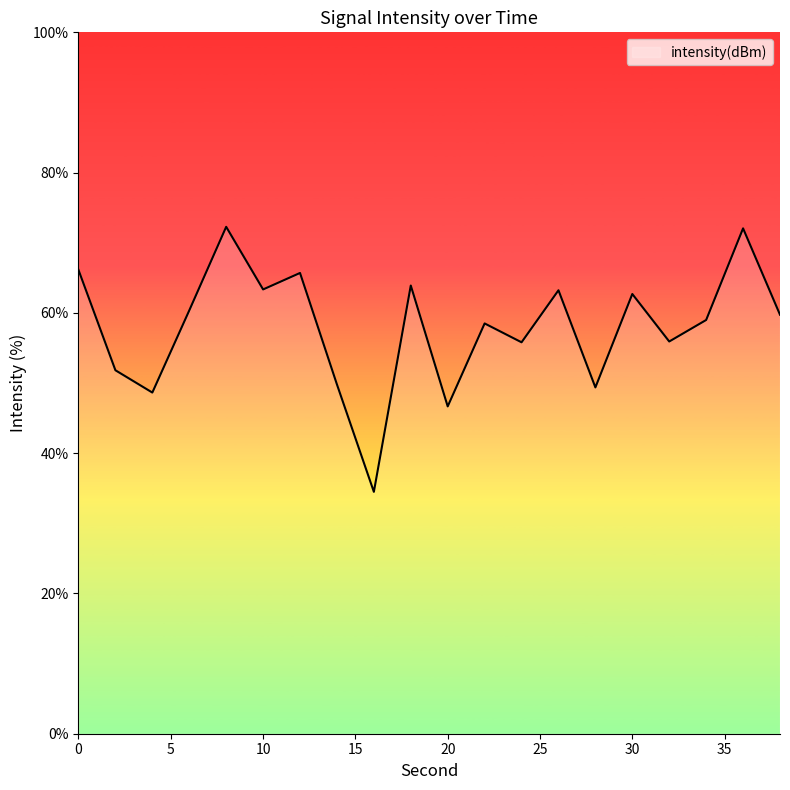

What is the maximum value shown in the chart?

72.3